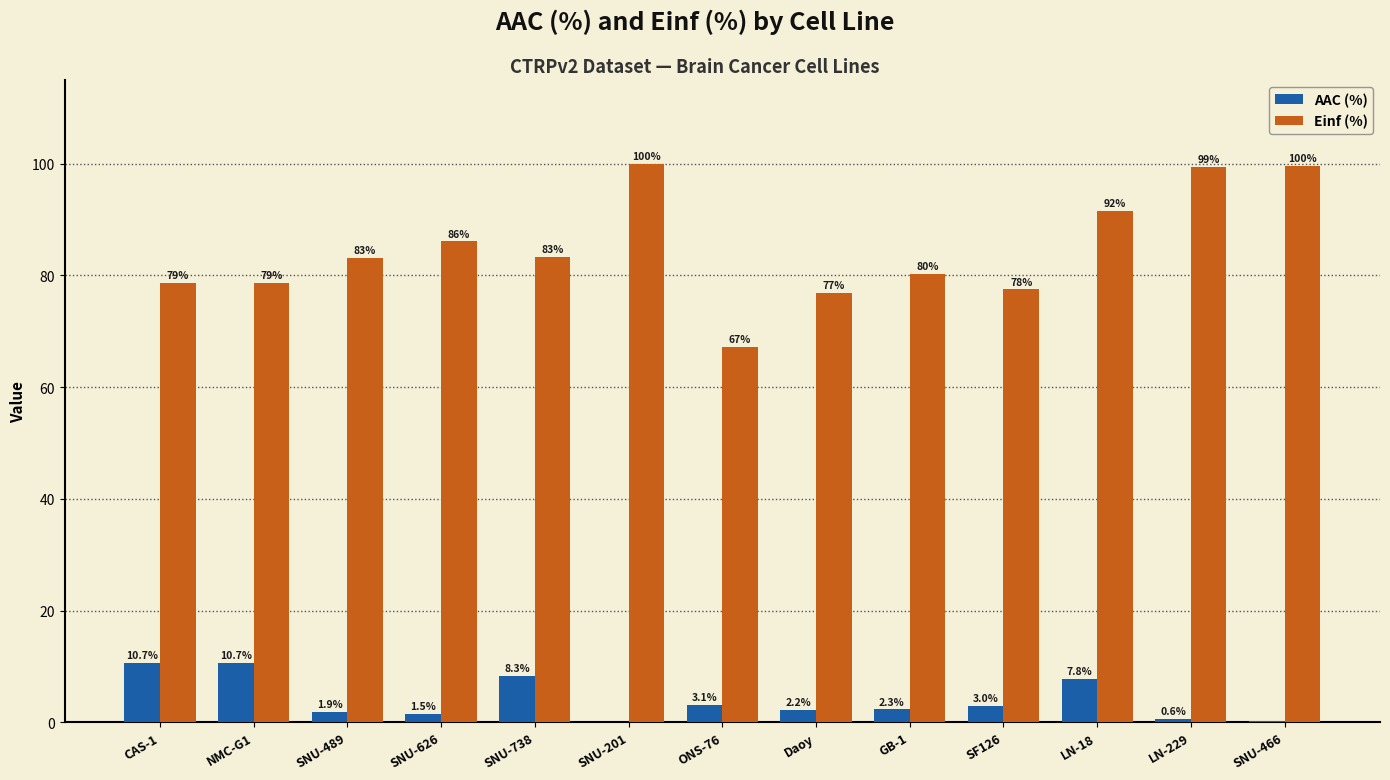

What is the maximum value shown in the chart?

100.0